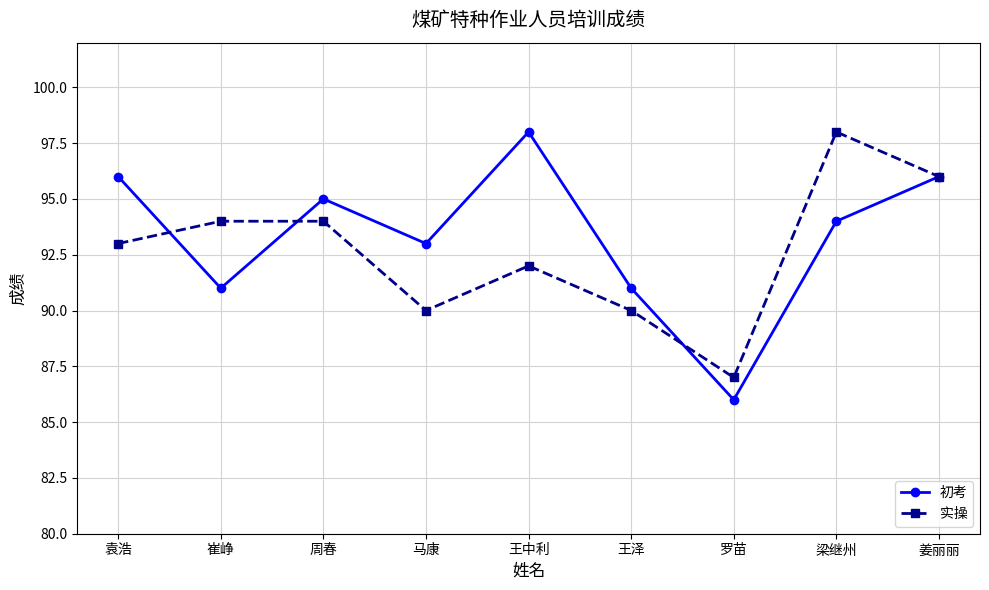

True or false: 初考 has a value of 95 at 周春.

True